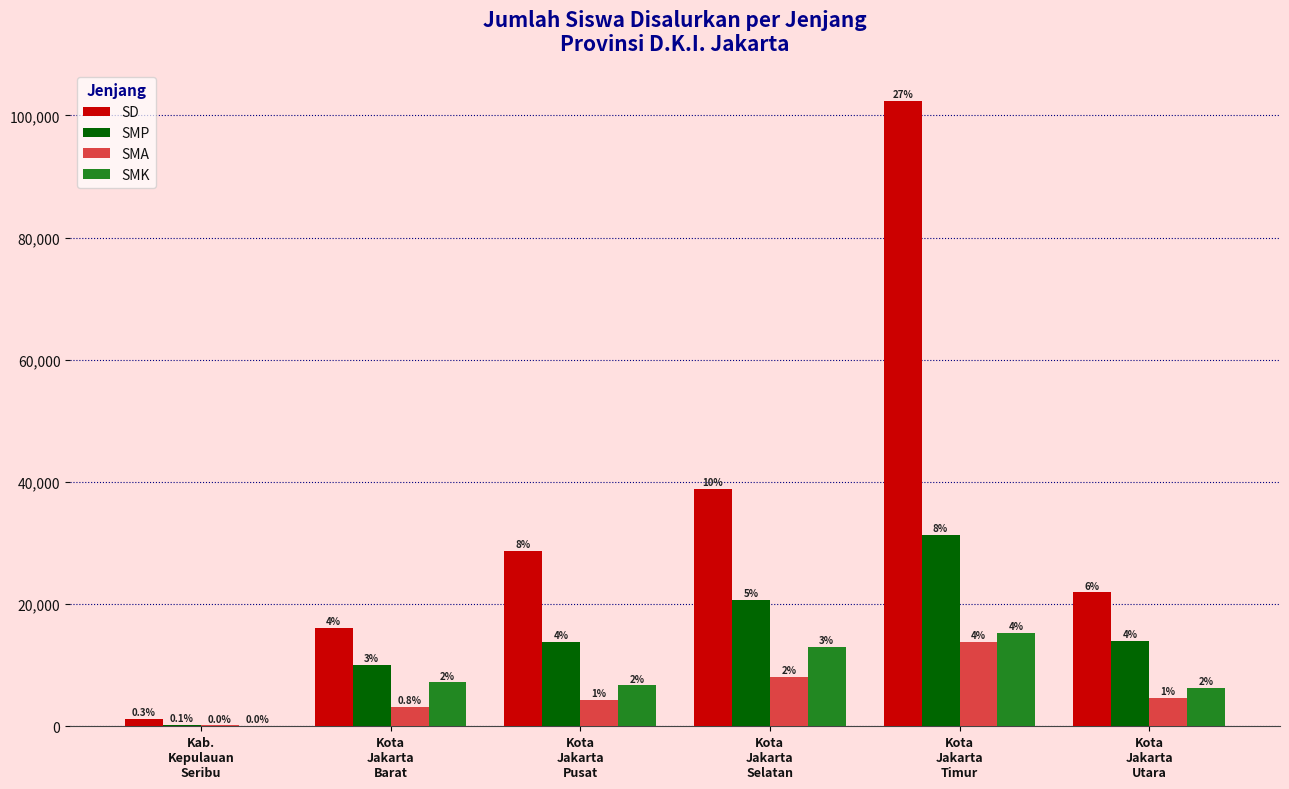

Where does the SD series first go above 28767?

Kota
Jakarta
Selatan